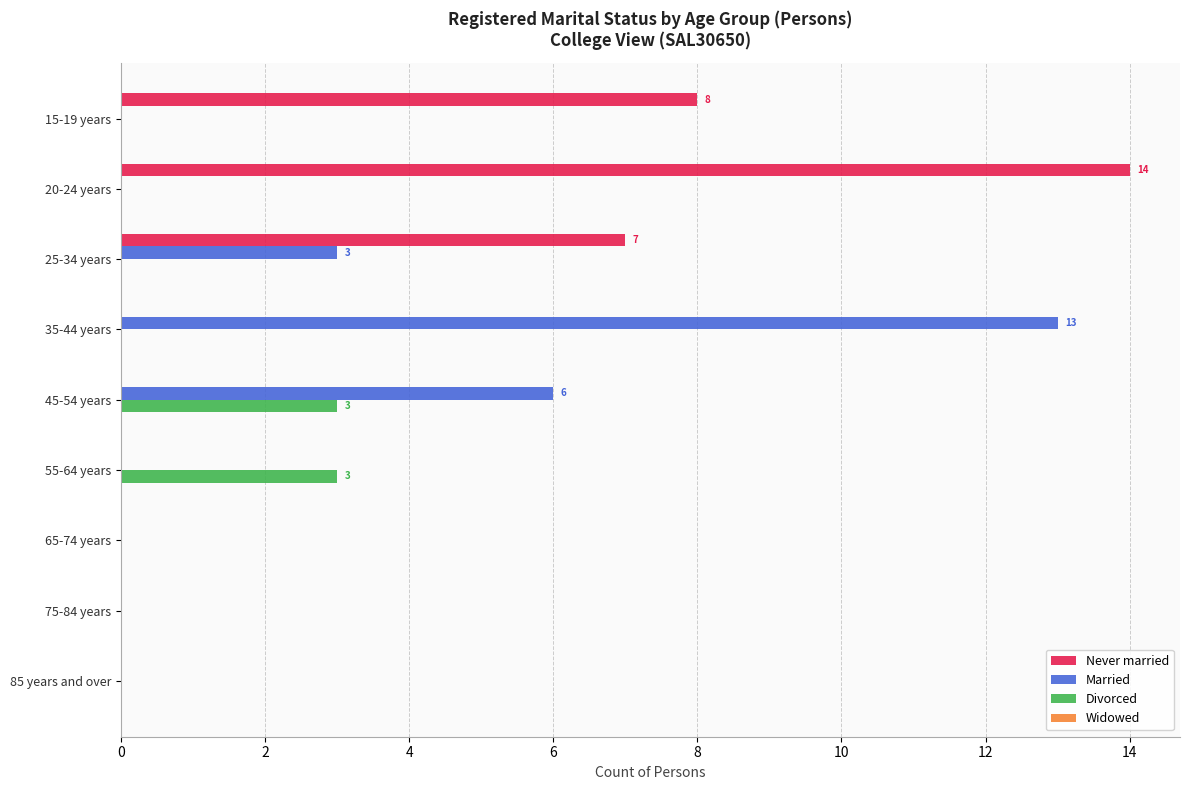

Is the value of Never married at 20-24 years greater than the value of Married at 85 years and over?

Yes